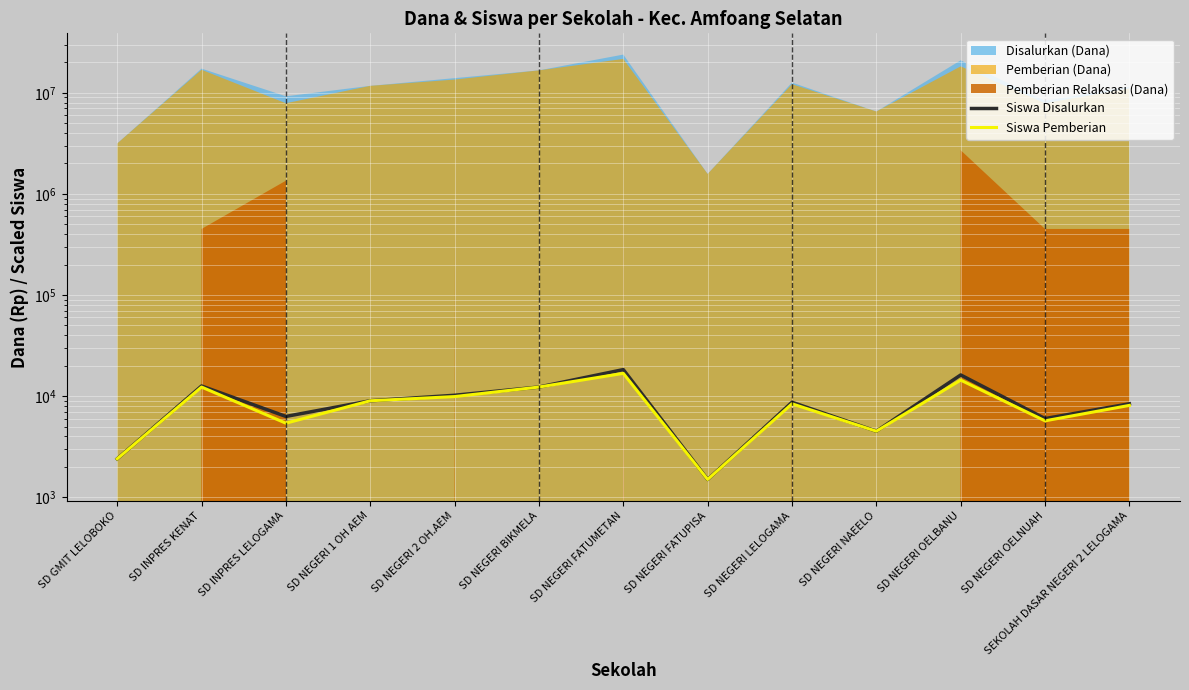

Is it true that Siswa Pemberian equals 12300 at SD NEGERI BIKMELA?

True